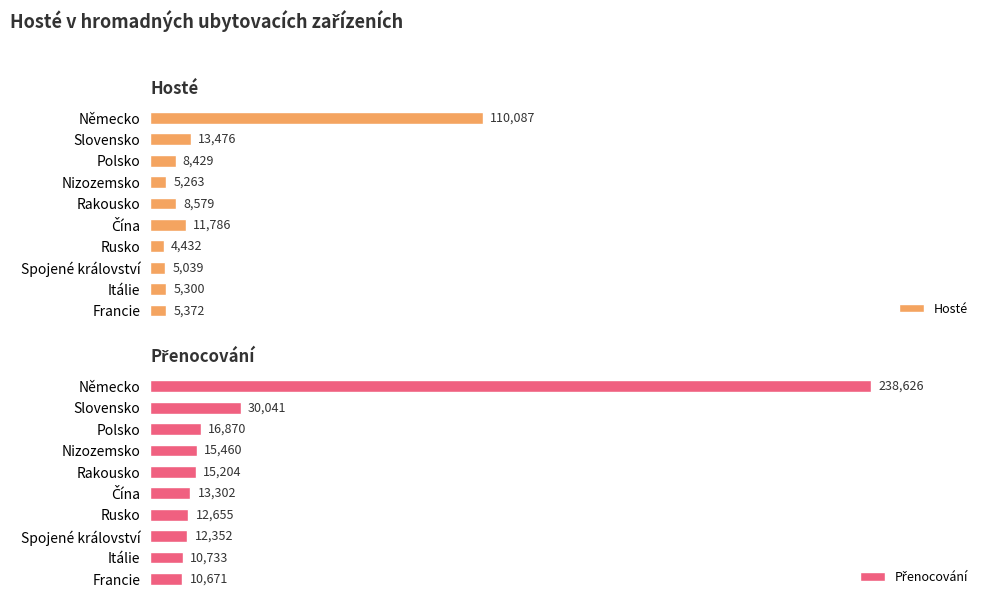

What is the difference between the second highest and minimum values in the Hosté series?

9044